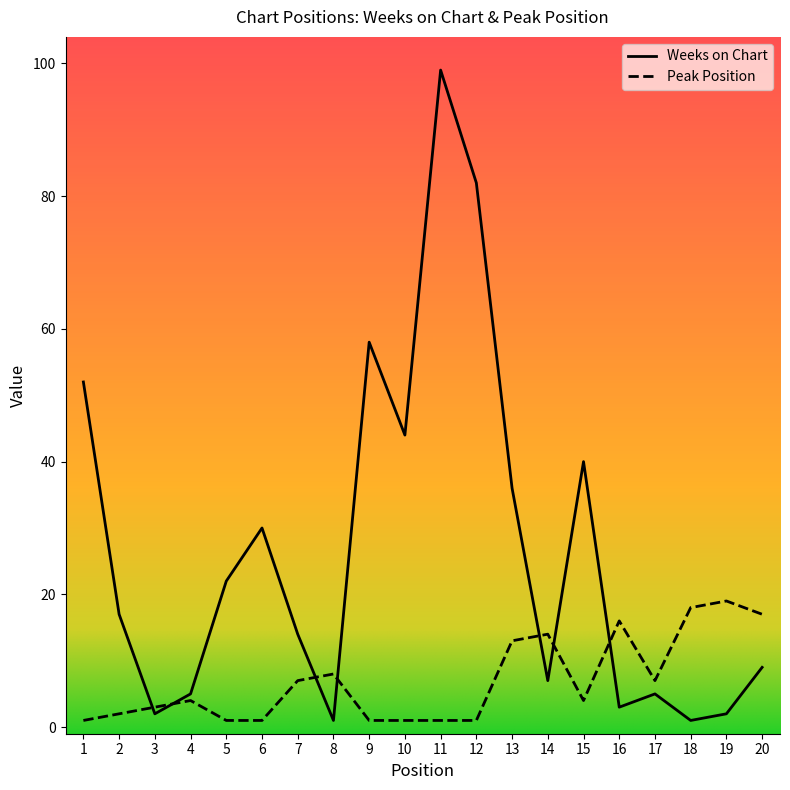

Is this an area chart (filled region under the line)?

No